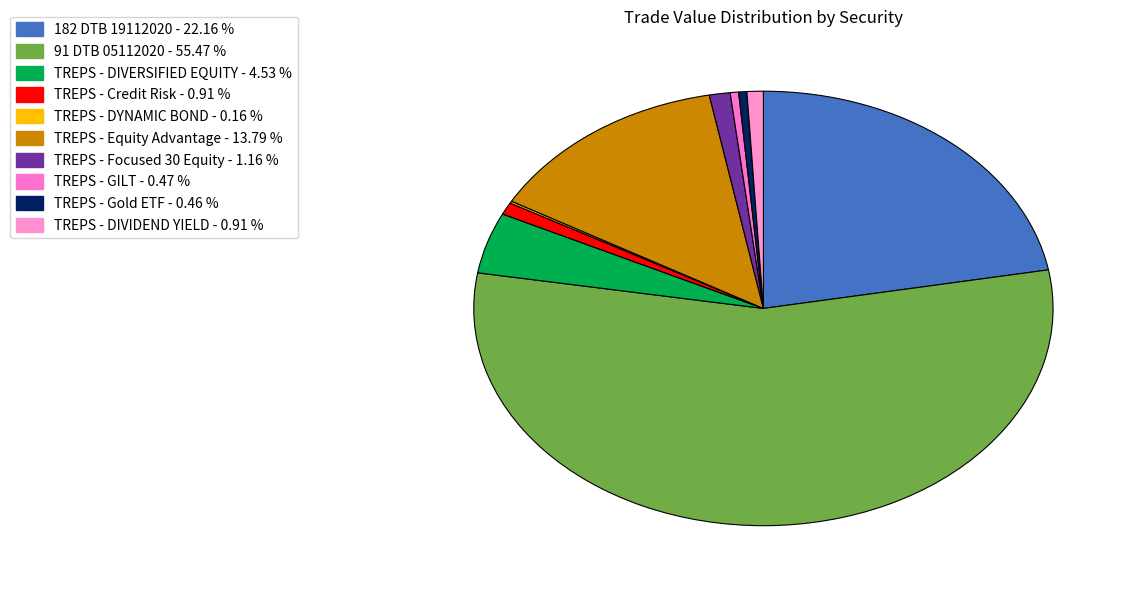

Is 91 DTB 05112020 the majority of the pie?

Yes